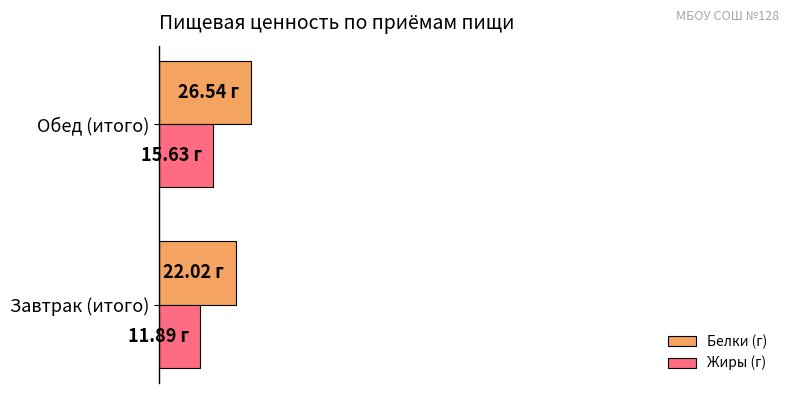

Rank the series by their average value, from lowest to highest.

Жиры (г), Белки (г)